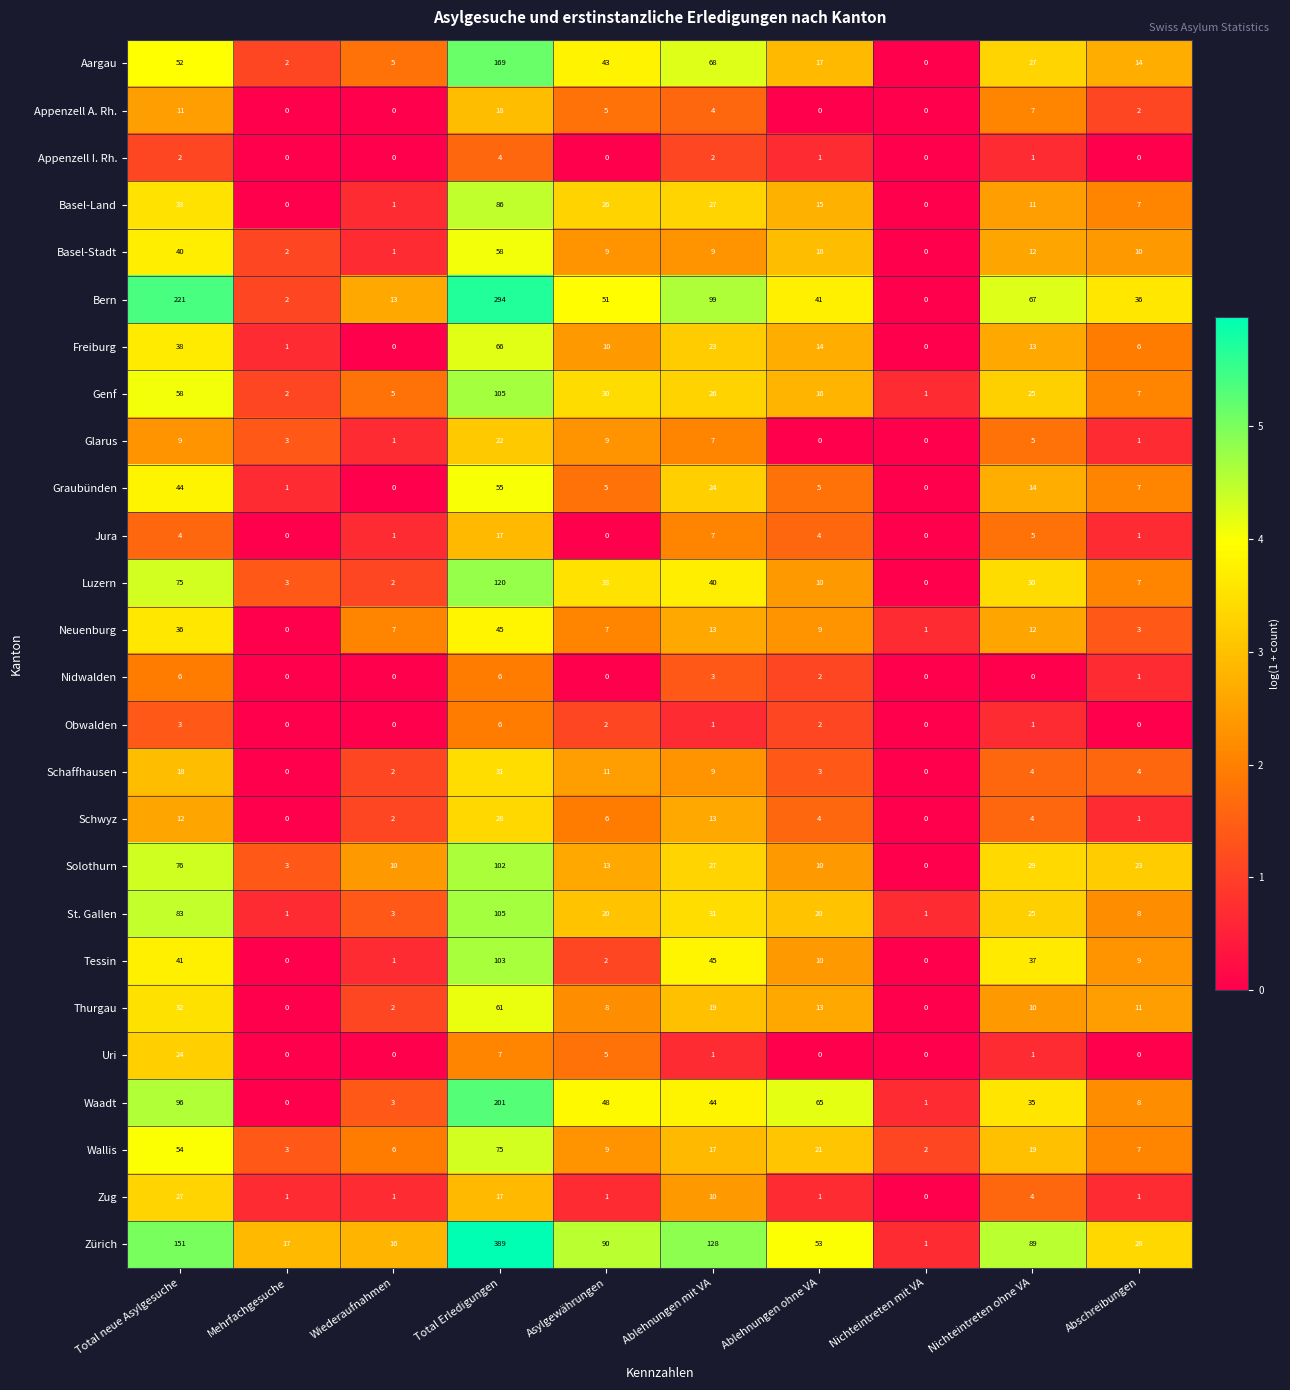

Which series has the largest total across all categories?

Zürich